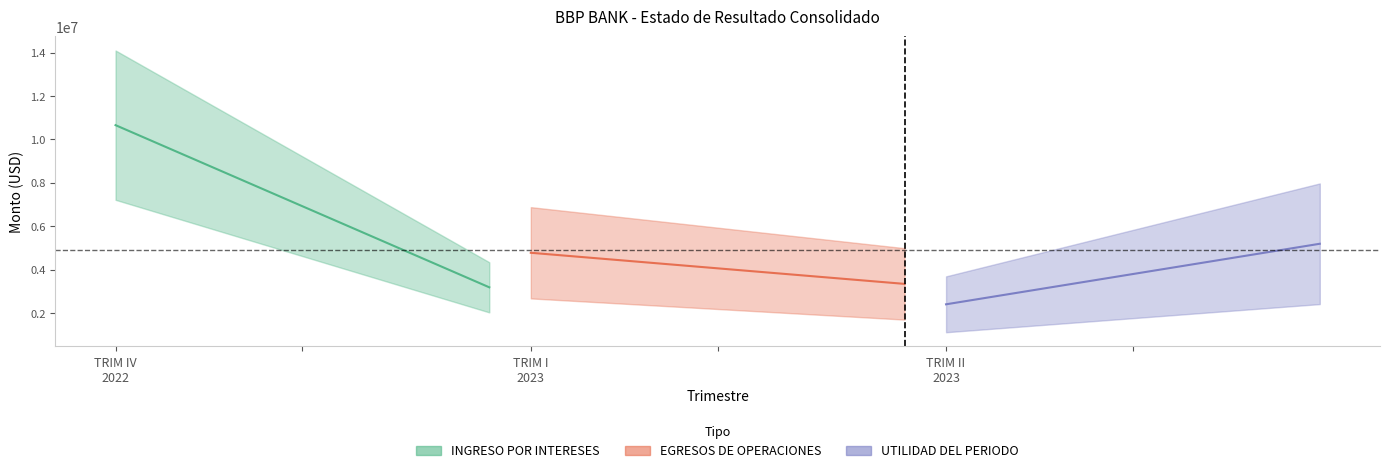

Does the chart have visible grid lines?

No